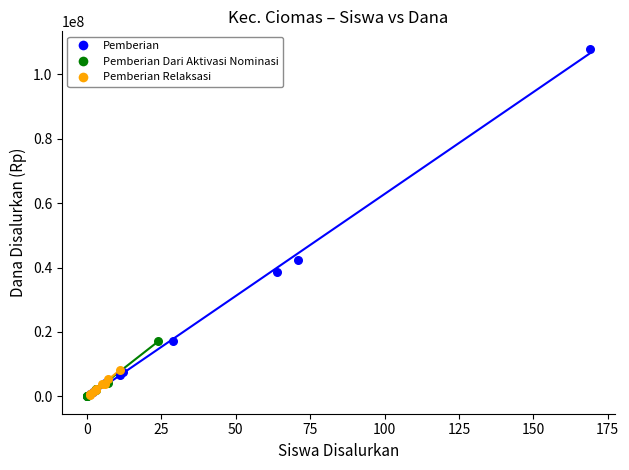

Which series contains the highest Y value?

Pemberian